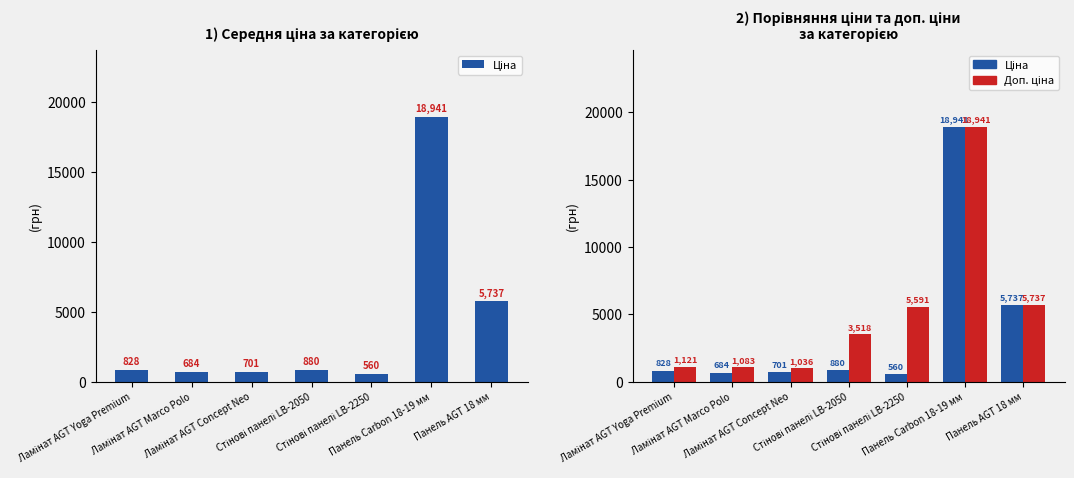

The value of Ціна at Панель AGT 18 мм is 5736.9. True or false?

True